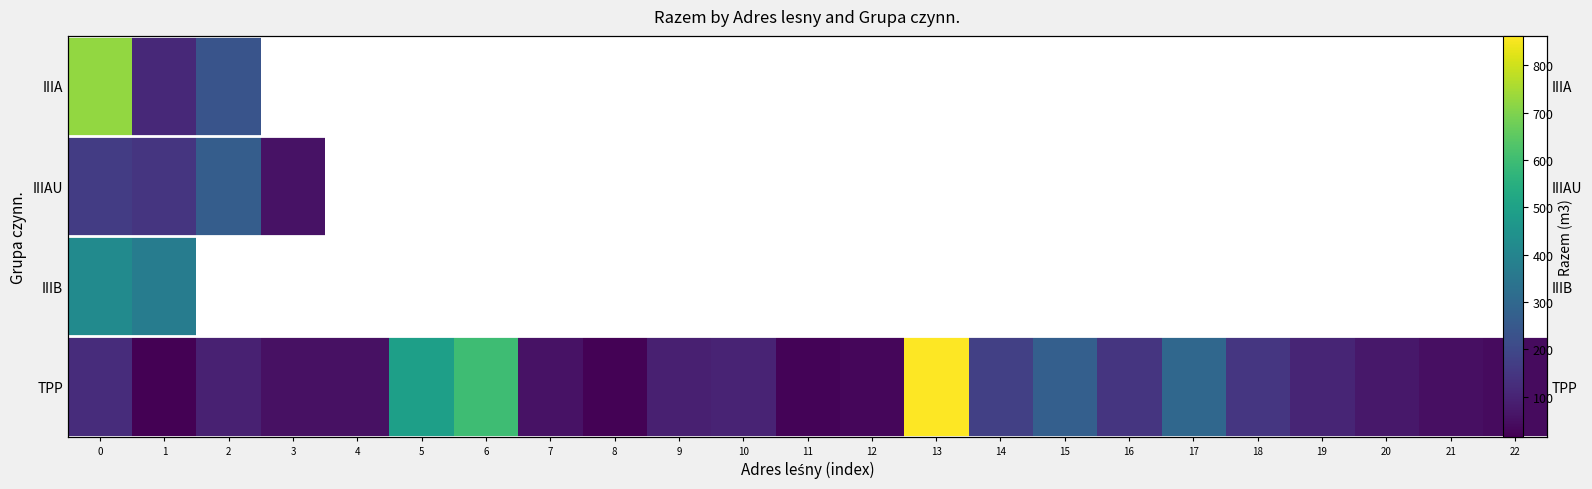

Is the value of IIIB at 8 greater than the value of TPP at 20?

No